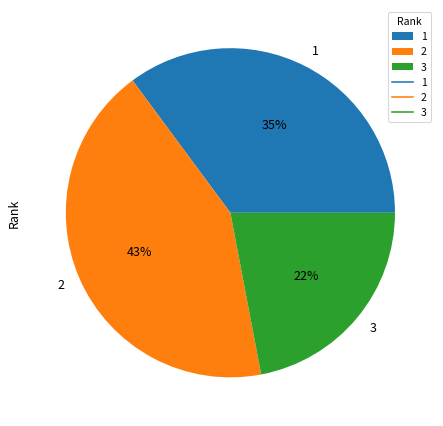

Is the sum of 1 and 2 greater than half?

Yes